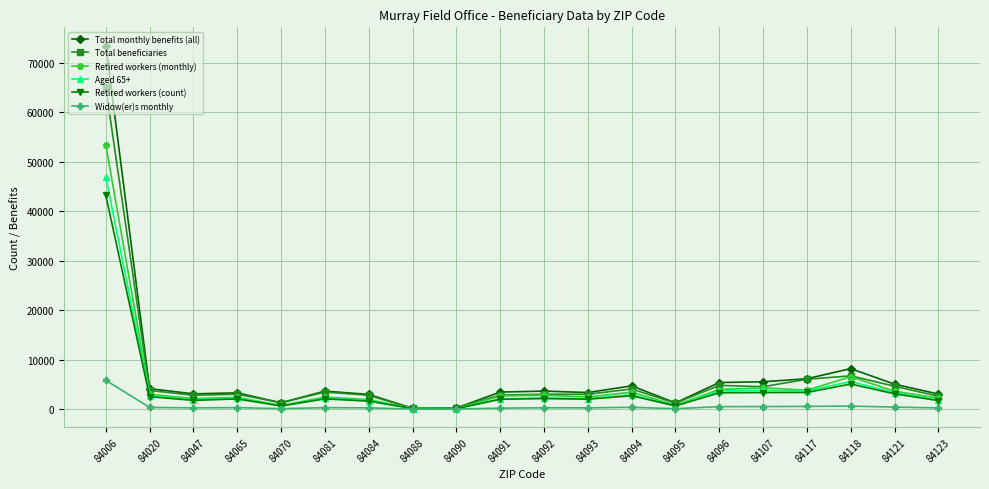

True or false: Widow(er)s monthly has a value of 238 at 84047.

True